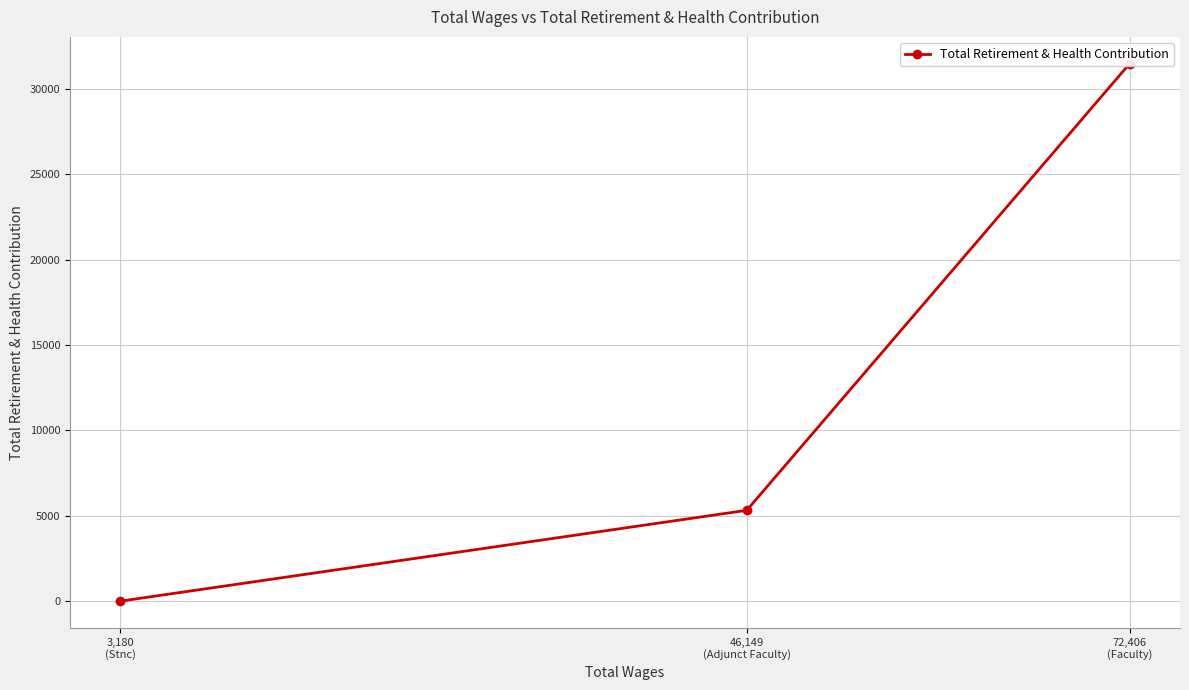

How many lines are shown in the chart?

1